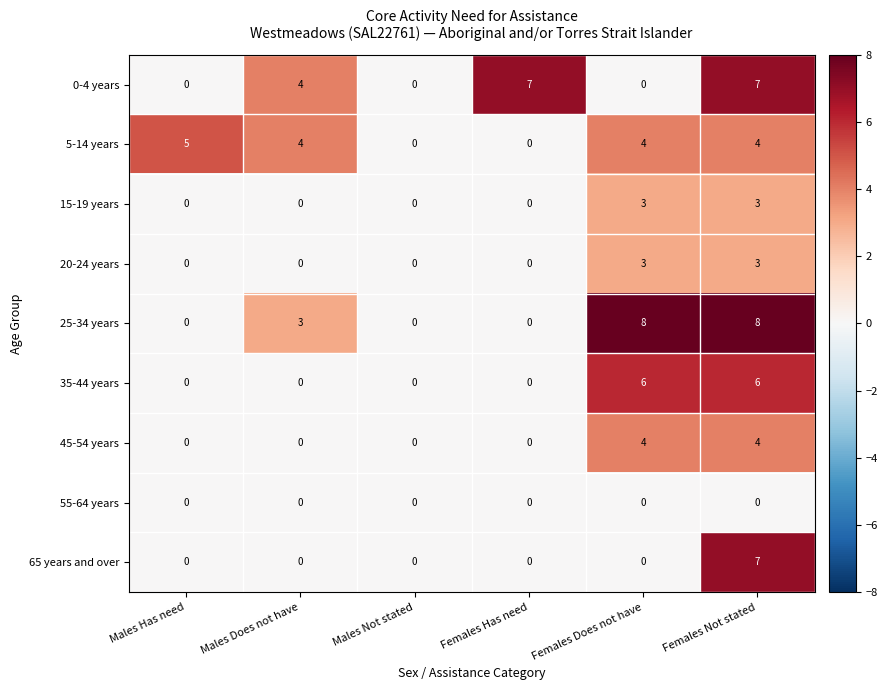

Is the value of 25-34 years at Females Has need greater than the value of 5-14 years at Females Does not have?

No